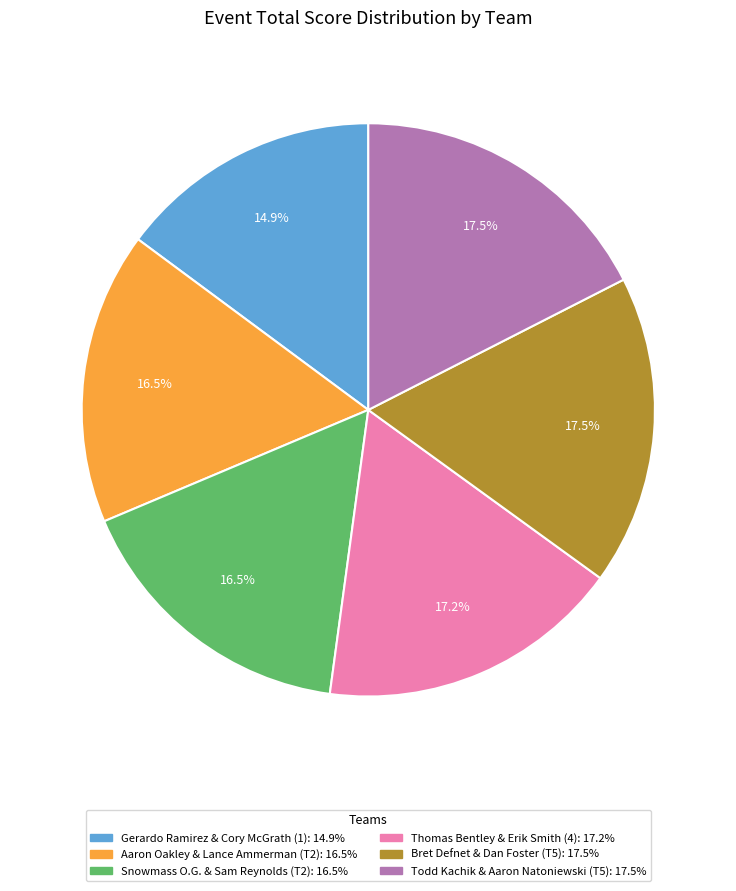

To the nearest percent, what portion does Thomas Bentley & Erik Smith (4) represent?

17%